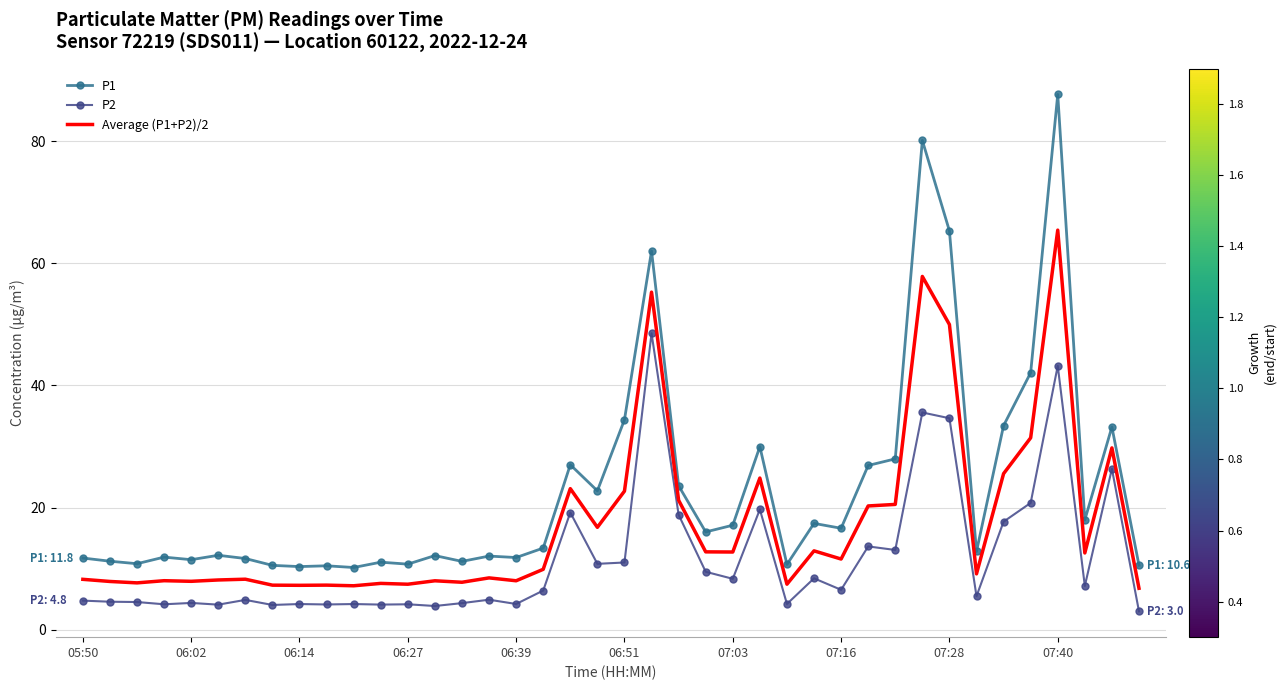

In Average (P1+P2)/2, how many points are higher than both neighbors (excluding endpoints)?

13